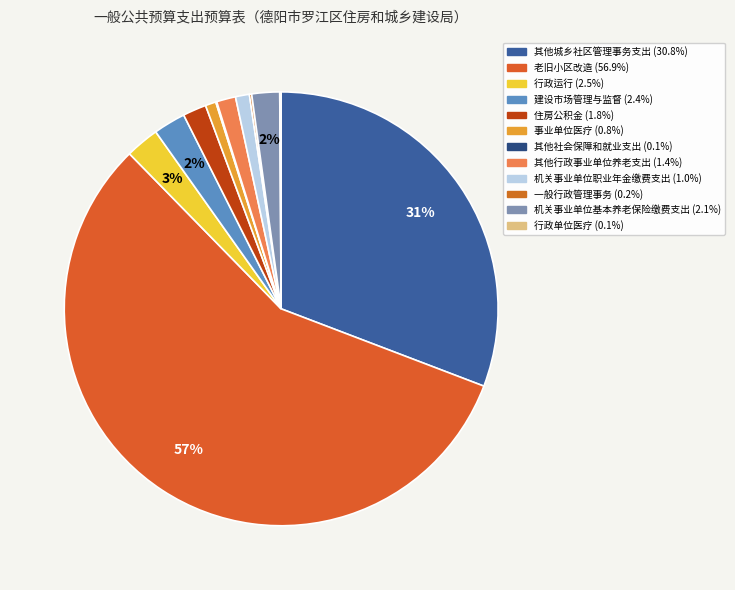

How much of the chart is everything except 机关事业单位职业年金缴费支出?

99.0%